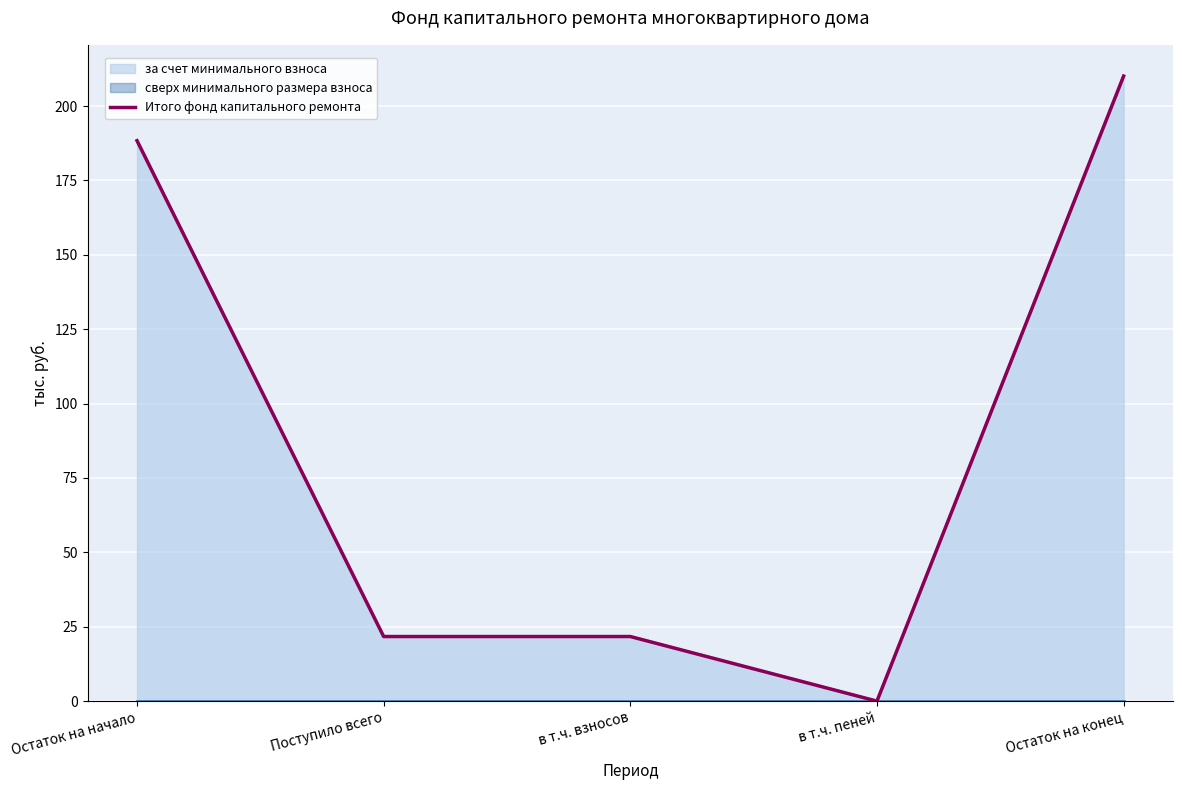

True or false: the data has more than 2 interior local peaks.

False